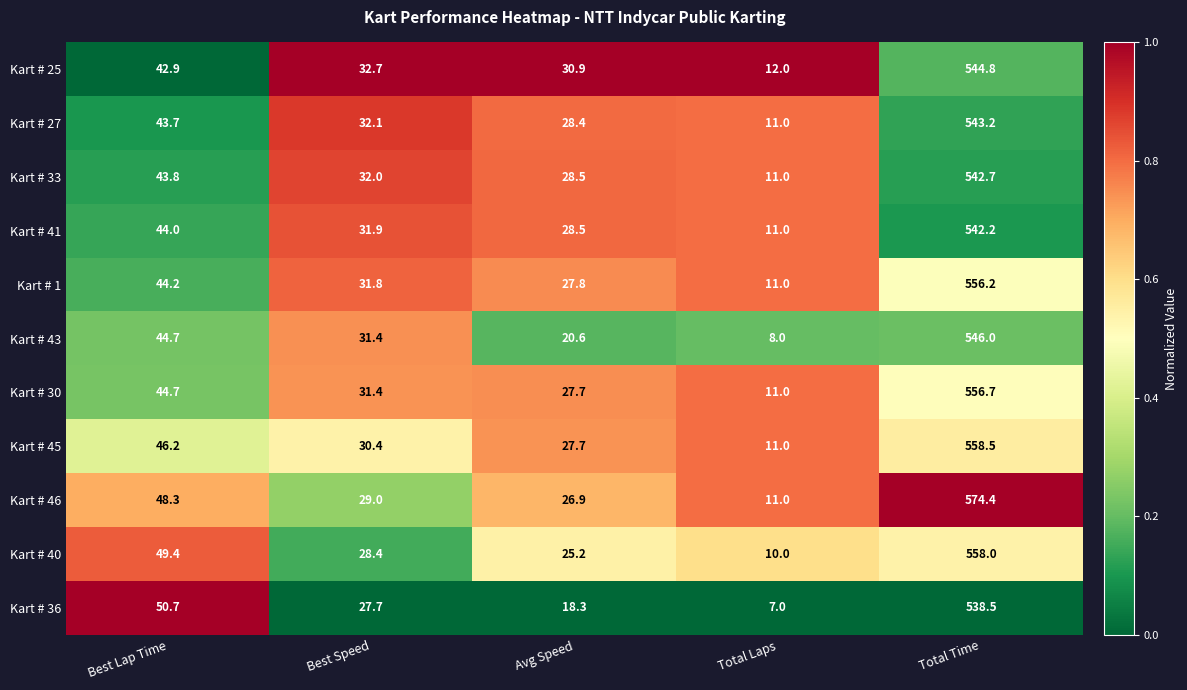

Rank the series by their maximum value, from highest to lowest.

Kart # 46, Kart # 45, Kart # 40, Kart # 30, Kart # 1, Kart # 43, Kart # 25, Kart # 27, Kart # 33, Kart # 41, Kart # 36